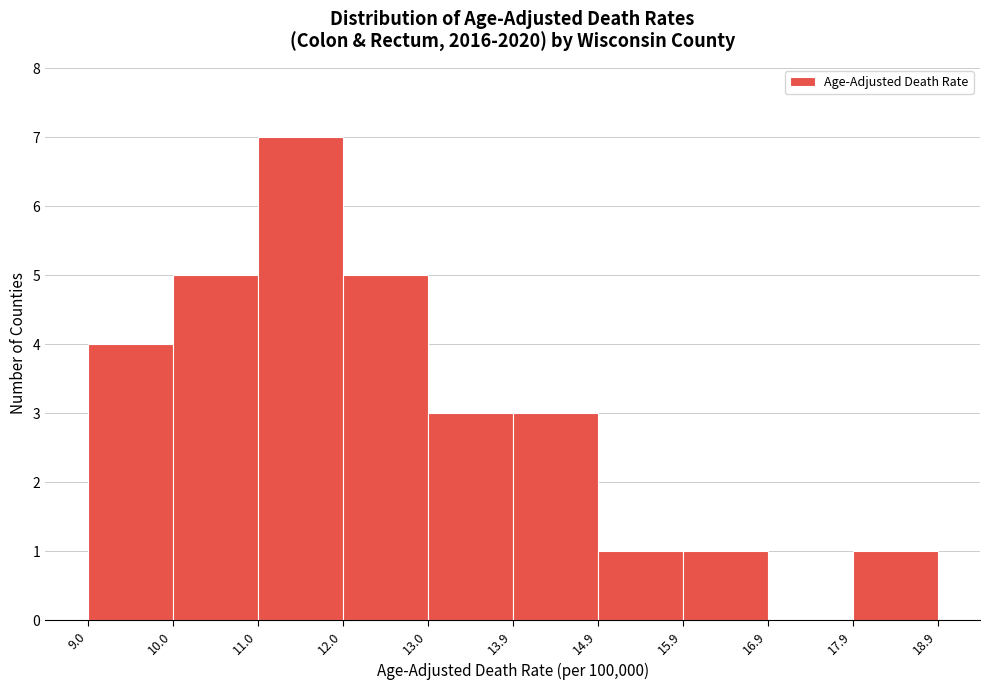

Over which range of the x-axis is the bar tallest?

11.0 to 12.0